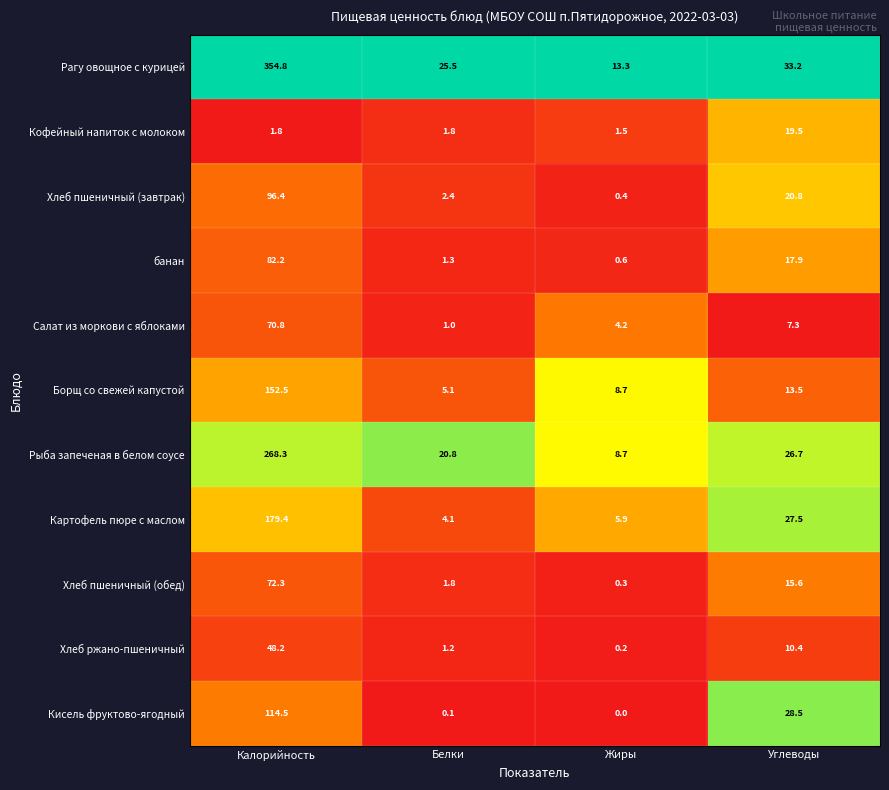

List the series in order of their peak value, highest first.

Рагу овощное с курицей, Рыба запеченая в белом соусе, Картофель пюре с маслом, Борщ со свежей капустой, Кисель фруктово-ягодный, Хлеб пшеничный (завтрак), банан, Хлеб пшеничный (обед), Салат из моркови с яблоками, Хлеб ржано-пшеничный, Кофейный напиток с молоком